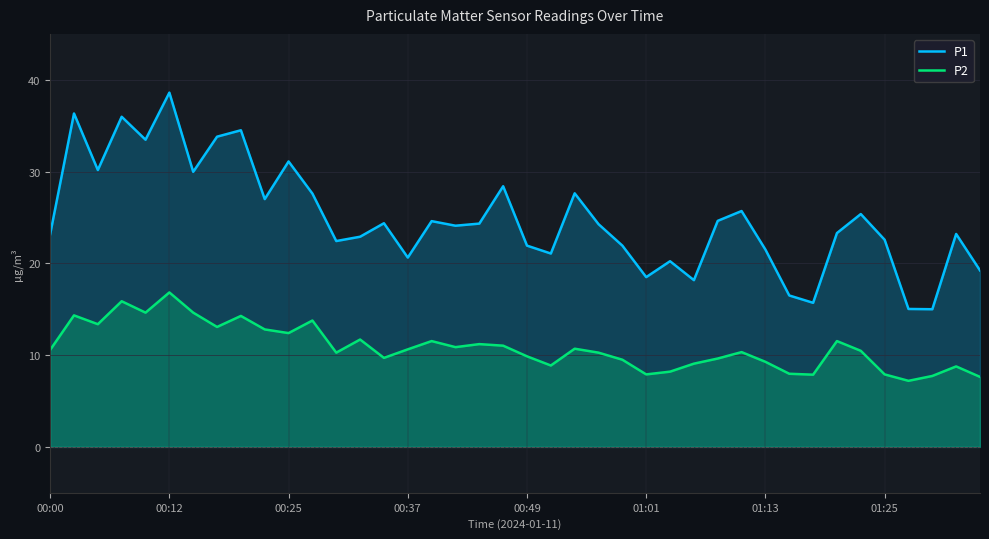

What is the sum of the P2 values at 36 and 39?

14.8